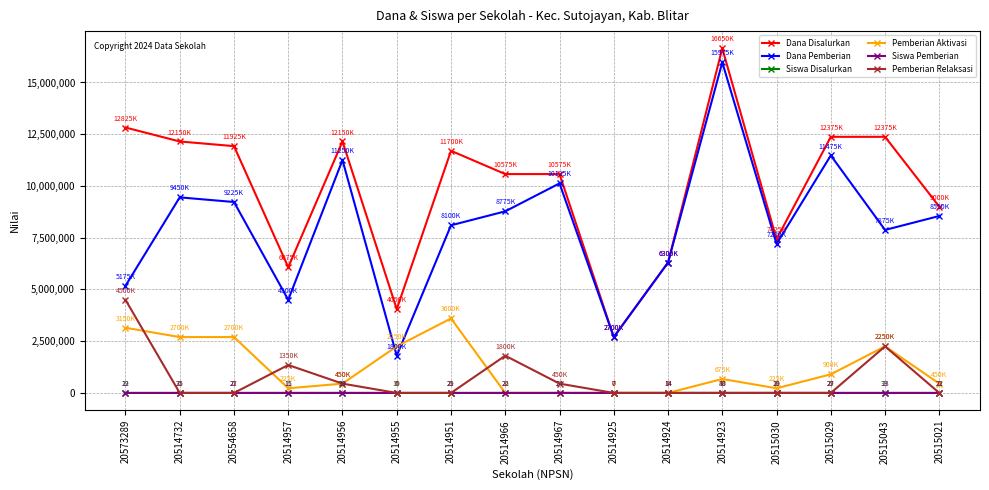

The value of Siswa Disalurkan at 20515021 is 22. True or false?

True